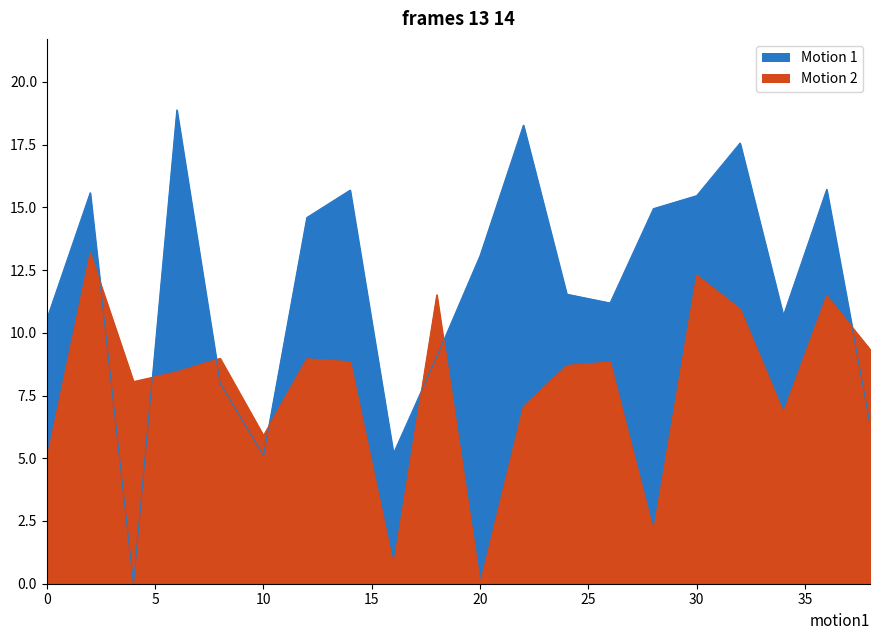

At which category does the chart reach its minimum across all series?

4